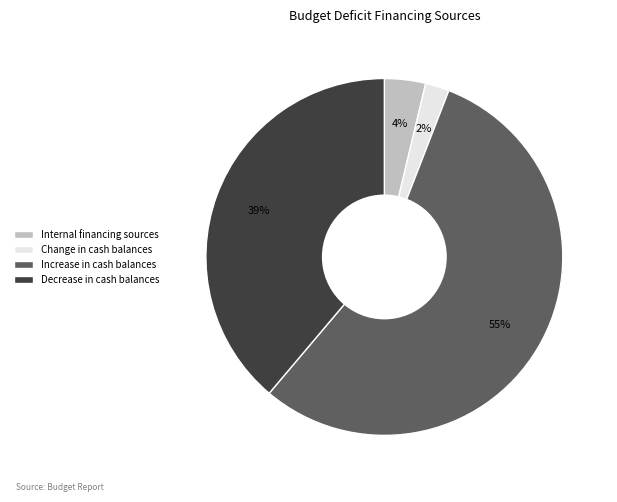

Approximately how many times larger is the value at Decrease in cash balances compared to Increase in cash balances?

0.7